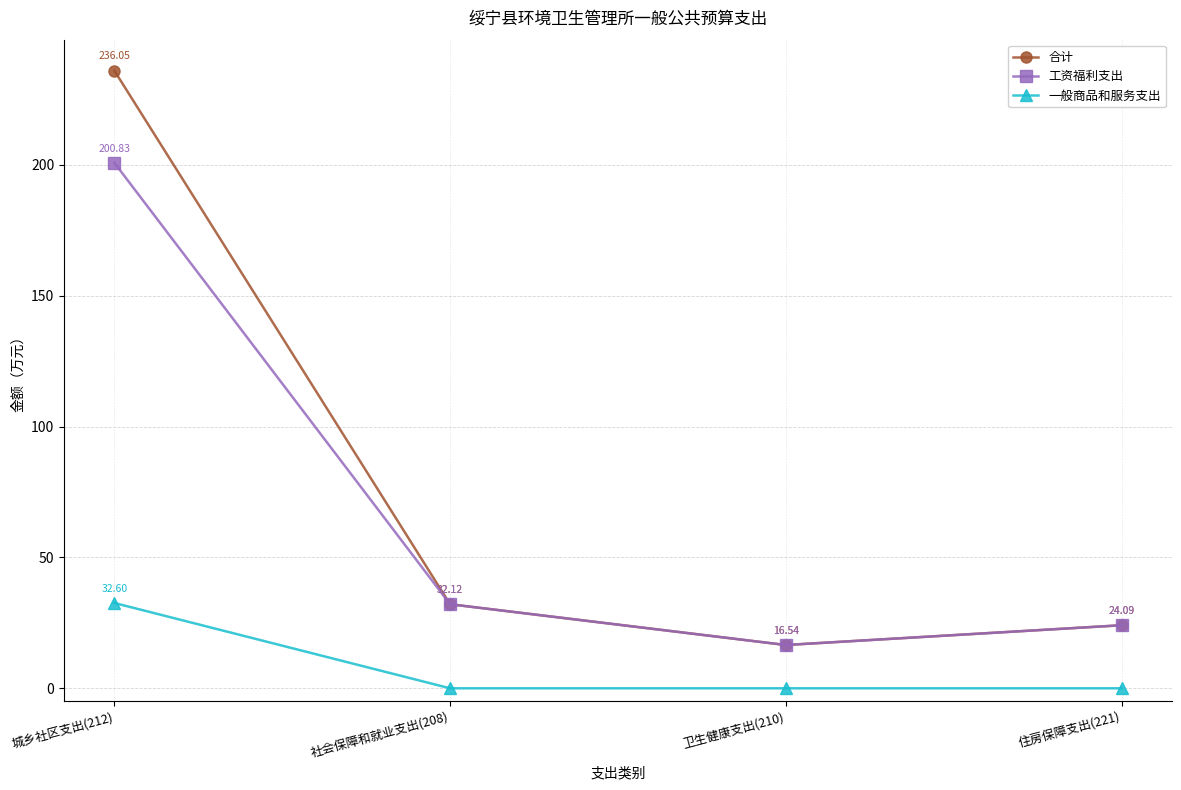

True or false: 合计 and 一般商品和服务支出 cross at least once.

False